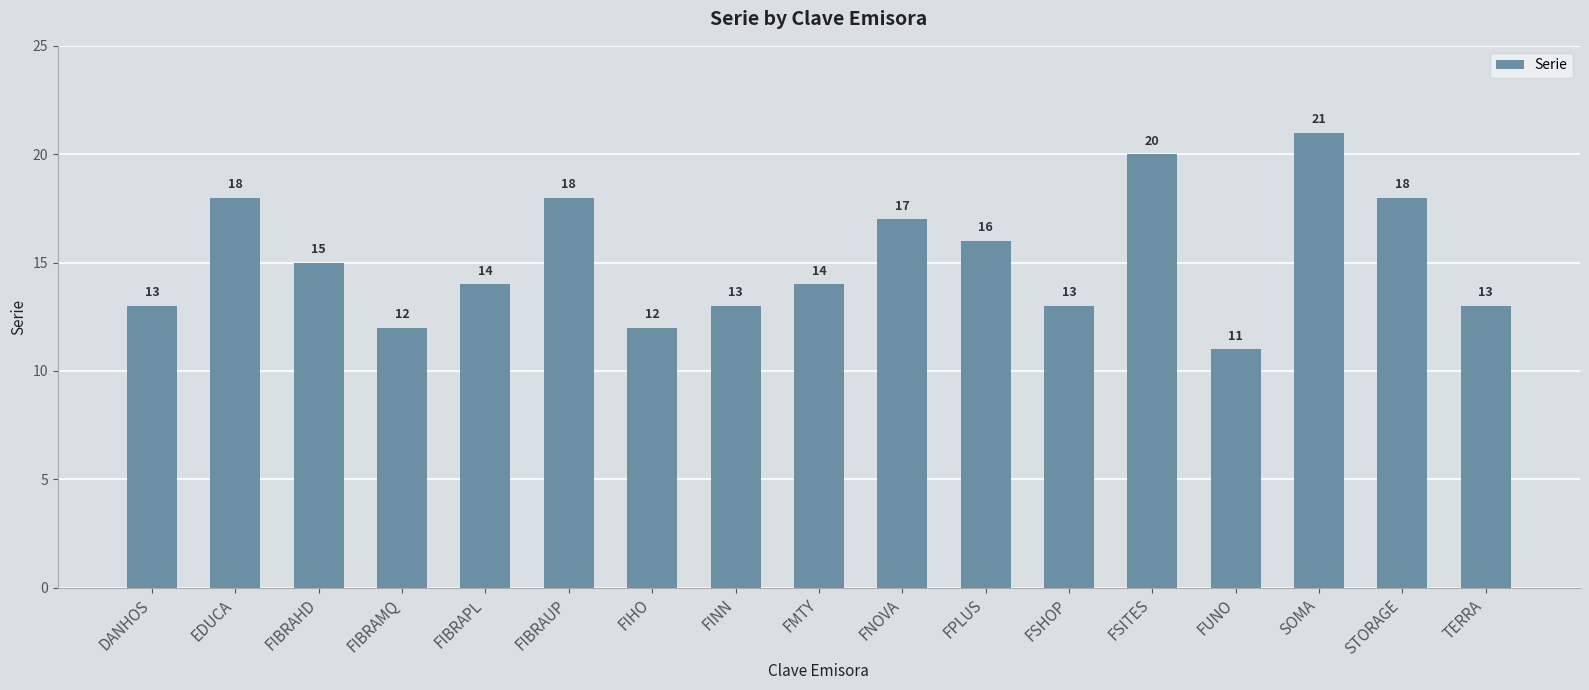

What is the ratio of the value at FSHOP to the value at FIBRAHD?

0.9